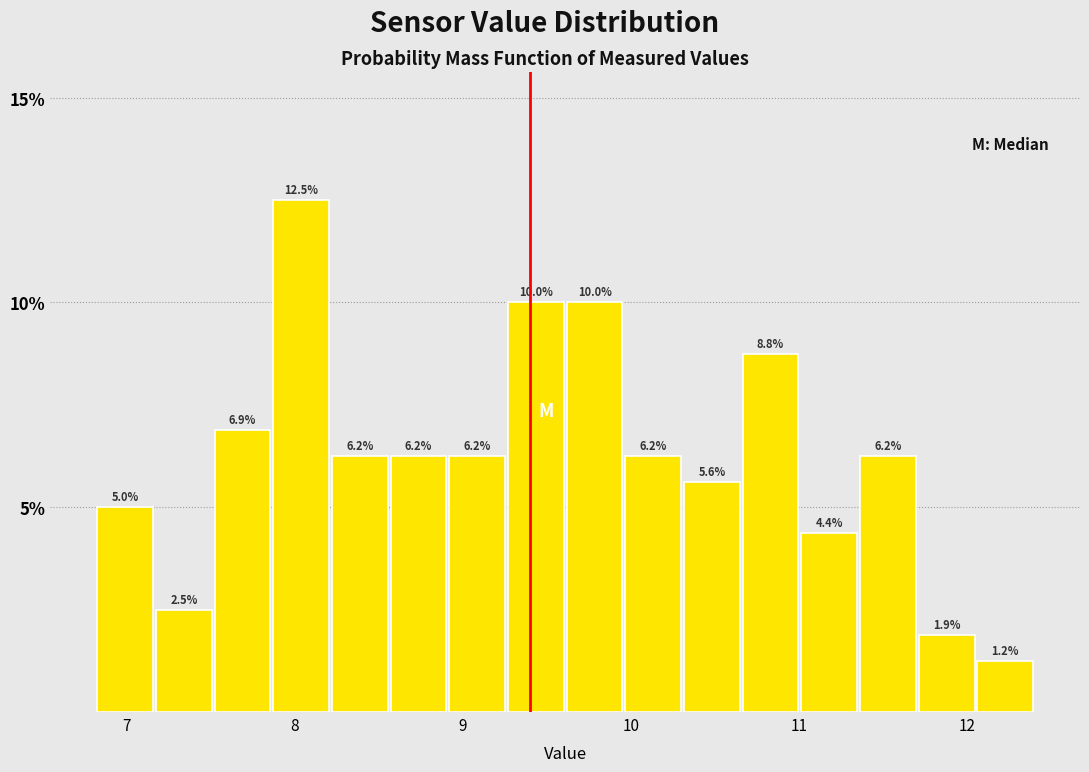

Read against the x-axis, roughly where is the centre of the tallest bar?

8.0